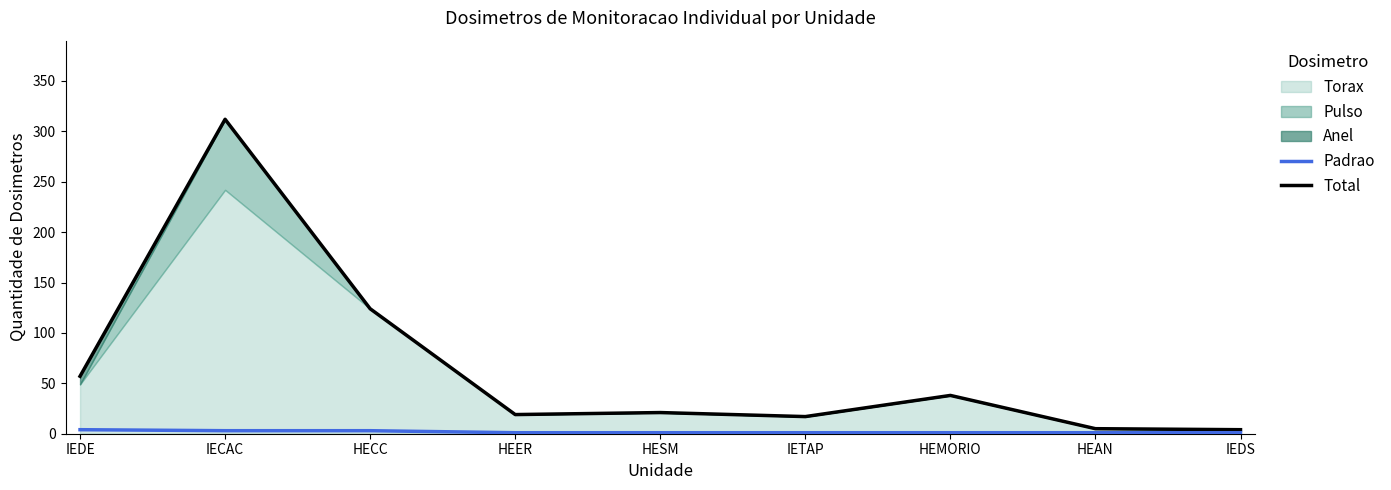

Reading right to left, transcribe all the data shown in this chart.

Padrao: IEDS=1	HEAN=1	HEMORIO=1	IETAP=1	HESM=1	HEER=1	HECC=3	IECAC=3	IEDE=4
Total: IEDS=4	HEAN=5	HEMORIO=38	IETAP=17	HESM=21	HEER=19	HECC=124	IECAC=312	IEDE=57